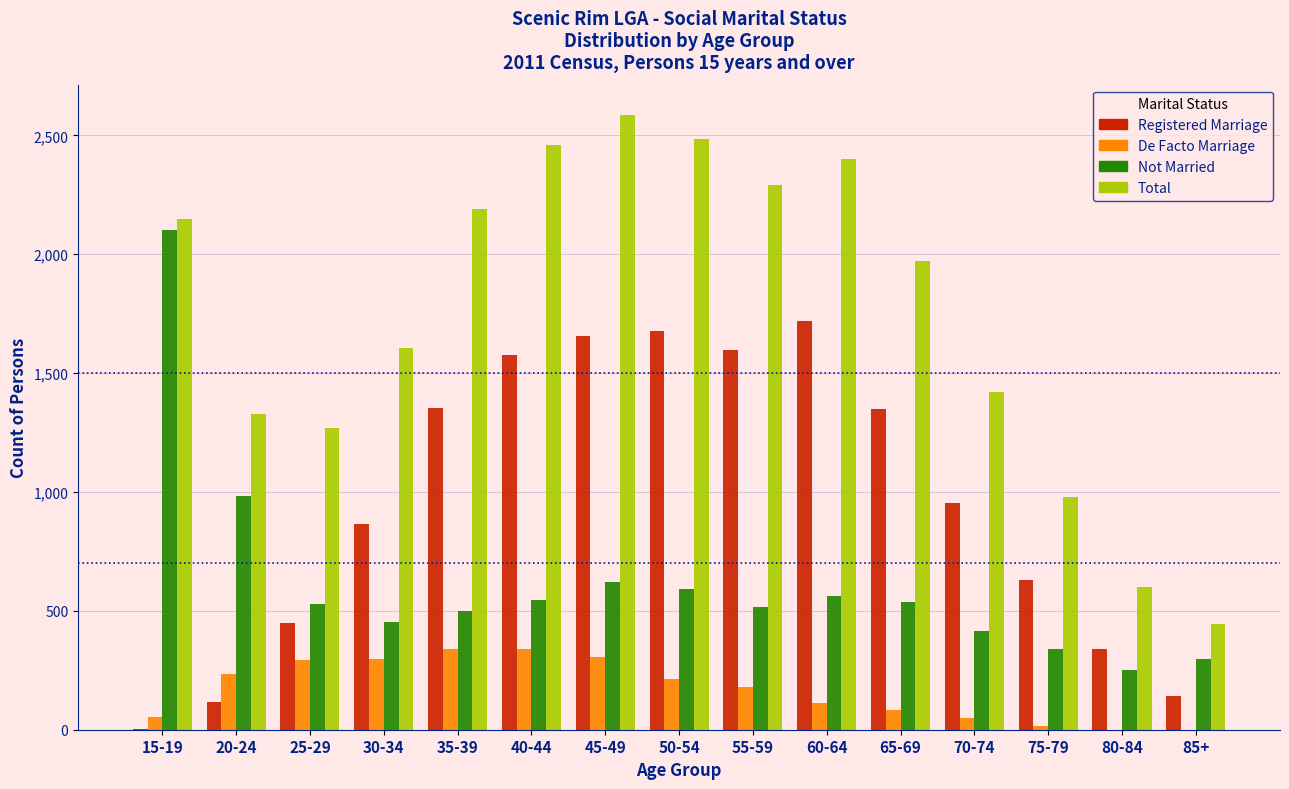

What is the greatest value displayed?

2584